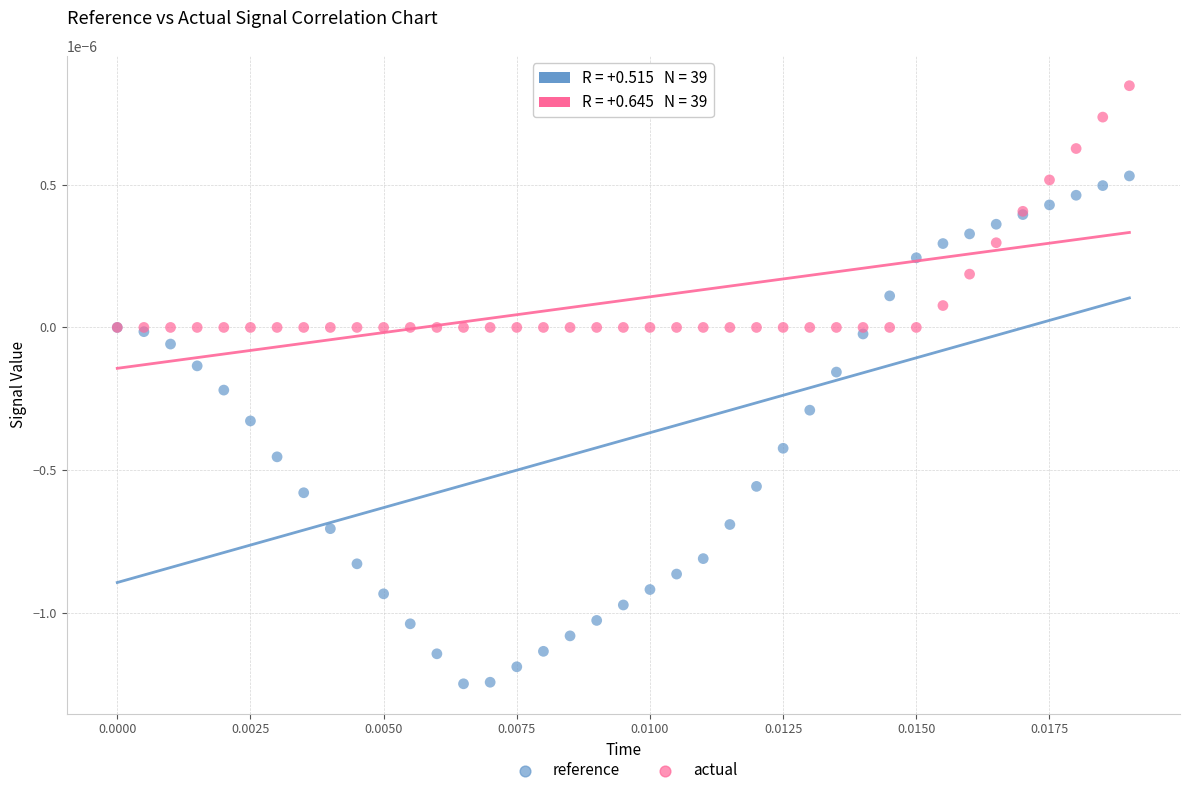

Which series has the largest Y range (max minus min)?

reference